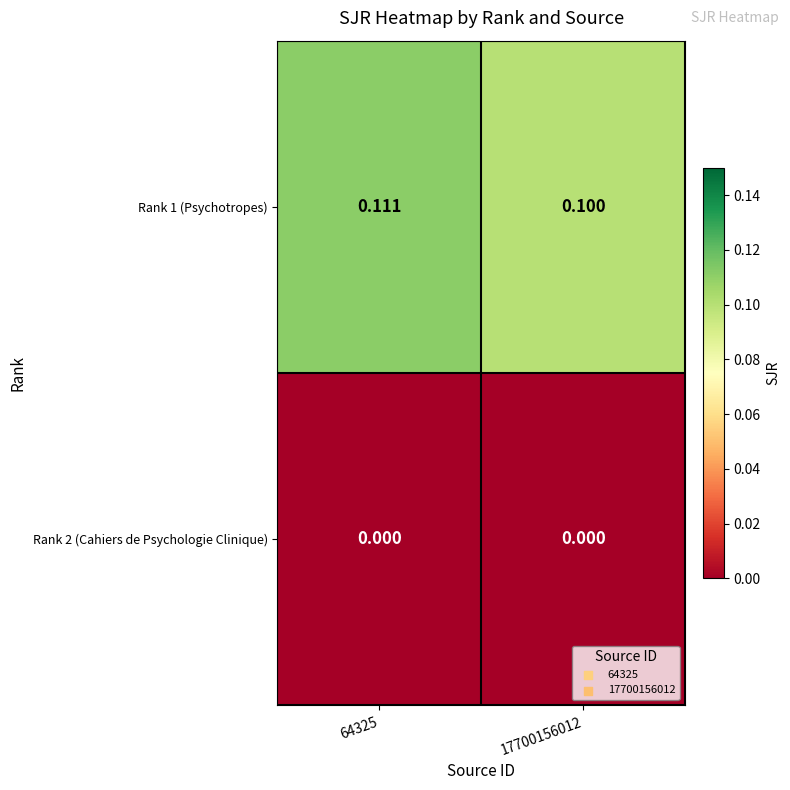

Between 64325 and 17700156012, which series saw the biggest shift?

Rank 1 (Psychotropes)